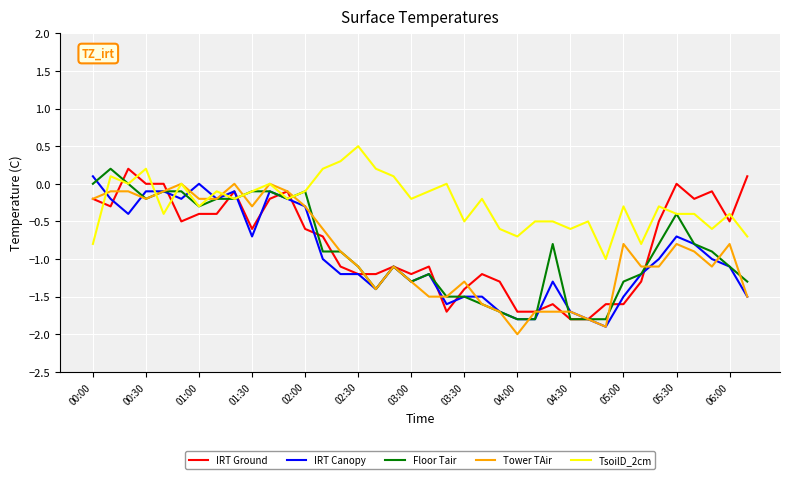

What is the greatest value displayed?

0.5